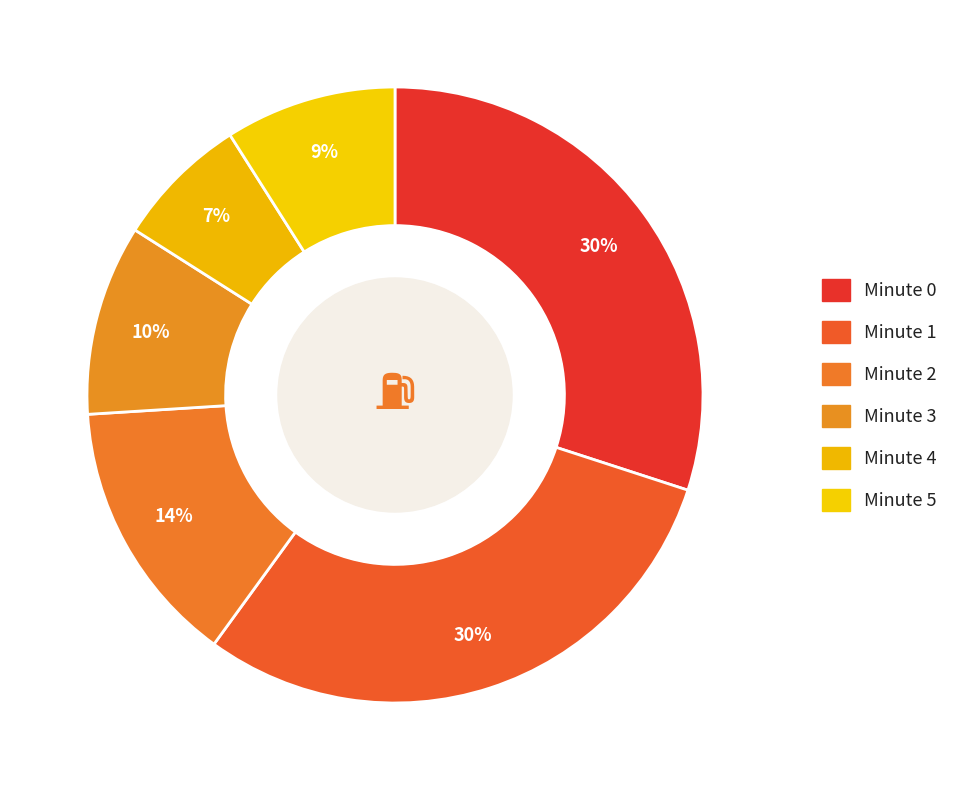

Is there any slice that represents more than half of the pie?

No